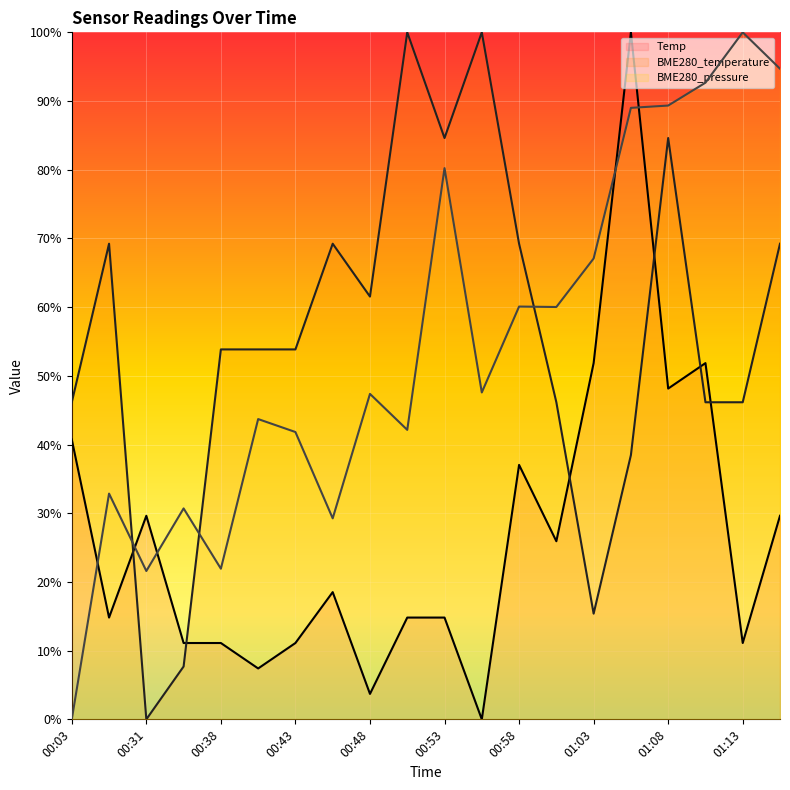

Which has a higher value, 00:38 or 00:33?

00:38